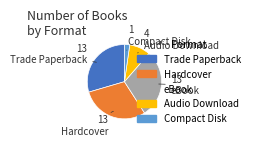

Is it true that Compact Disk is 9% of the pie?

False